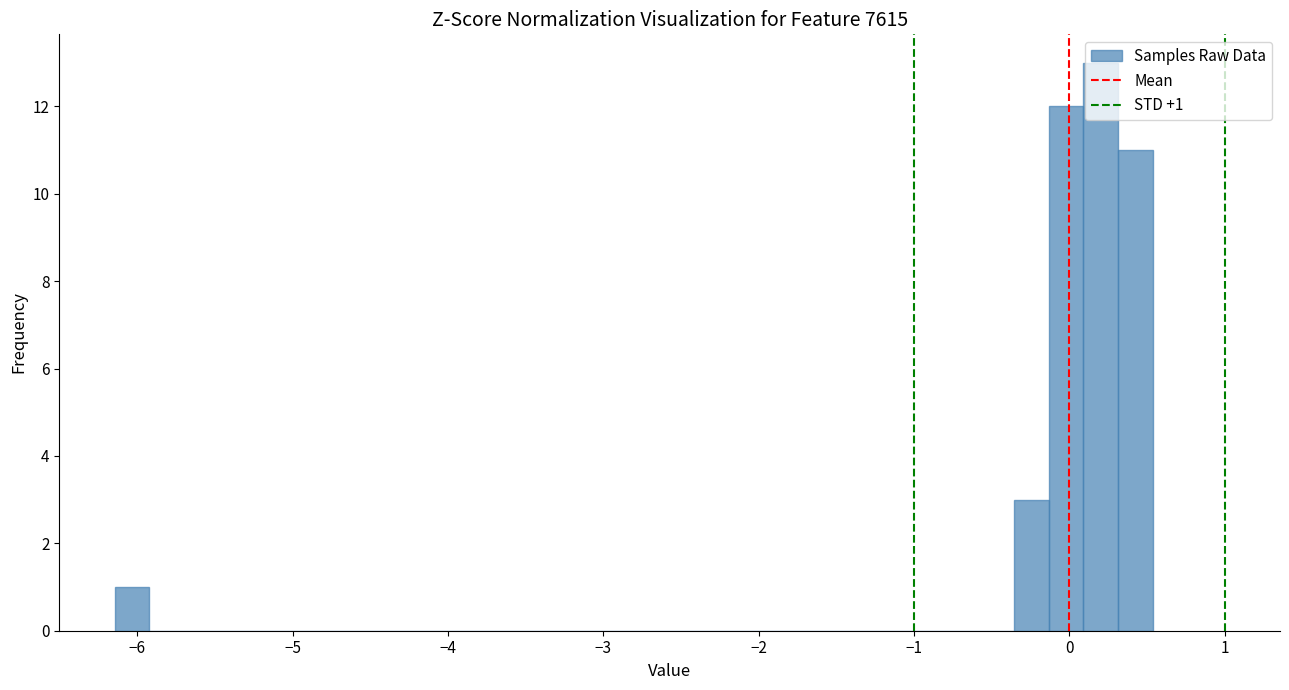

Around what value on the x-axis is the tallest bar? Give the approximate position of its centre, as read against the axis.

0.2